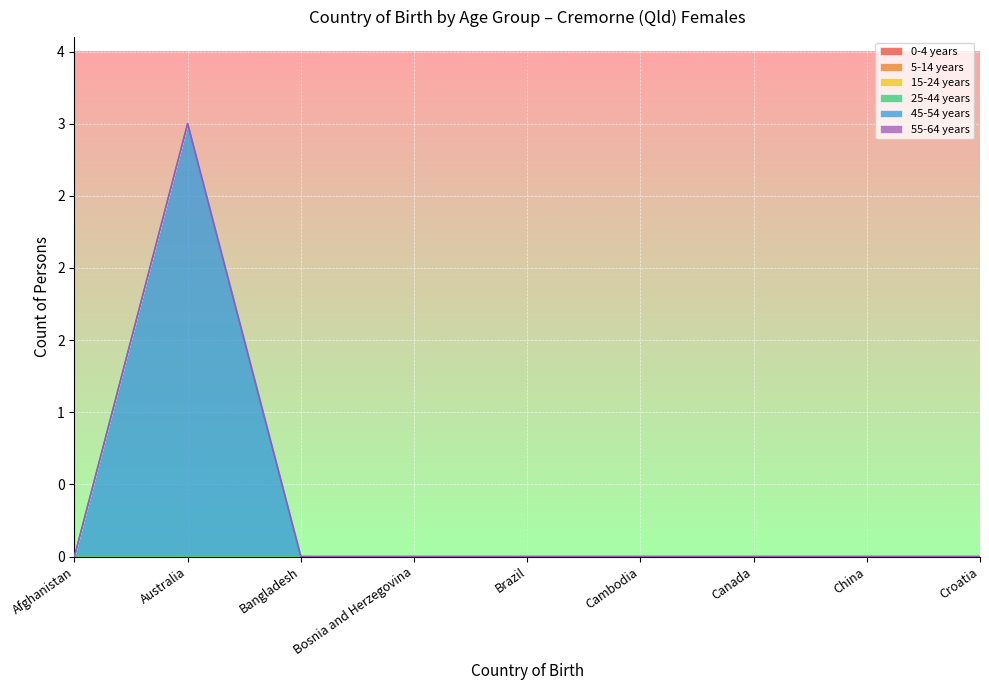

At which label does 25-44 years reach its minimum?

Afghanistan